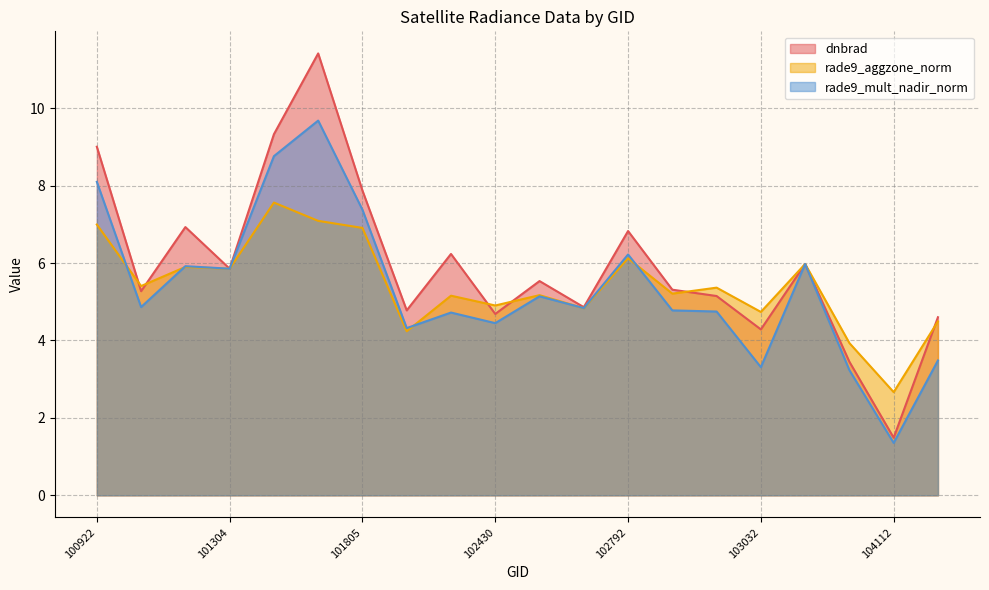

Reading left to right, what are all the values shown in this chart?

dnbrad: 9.0	5.3	6.9	5.9	9.3	11.4	7.9	4.8	6.2	4.7	5.5	4.9	6.8	5.3	5.1	4.3	6.0	3.4	1.5	4.6
rade9_aggzone_norm: 7.0	5.4	5.9	5.9	7.6	7.1	6.9	4.2	5.2	4.9	5.2	4.8	6.1	5.2	5.4	4.7	6.0	3.9	2.7	4.5
rade9_mult_nadir_norm: 8.1	4.9	5.9	5.9	8.8	9.7	7.4	4.3	4.7	4.4	5.1	4.8	6.2	4.8	4.7	3.3	6.0	3.2	1.4	3.5